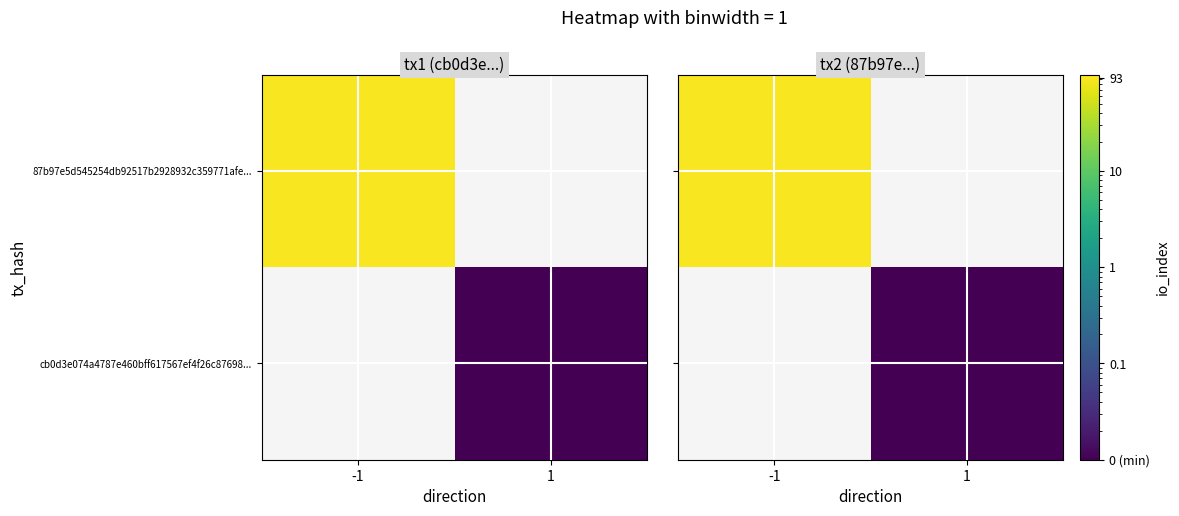

True or false: cb0d3e074a4787e460bff617567ef4f26c87698... has a value of 0.0 at 1.

False